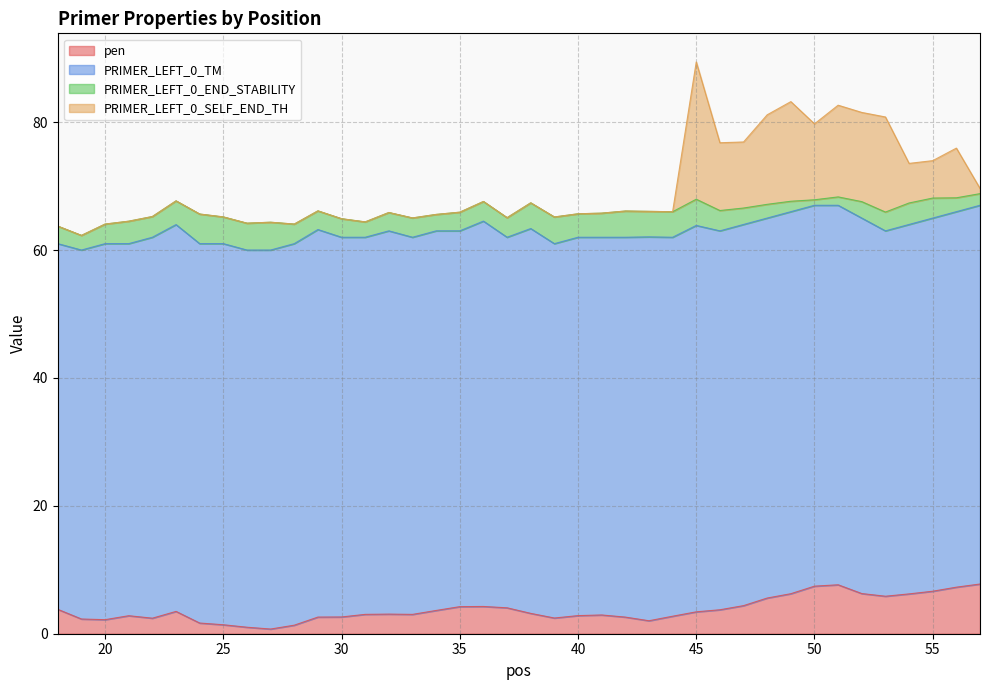

What is the total value across all series at 35?

65.9